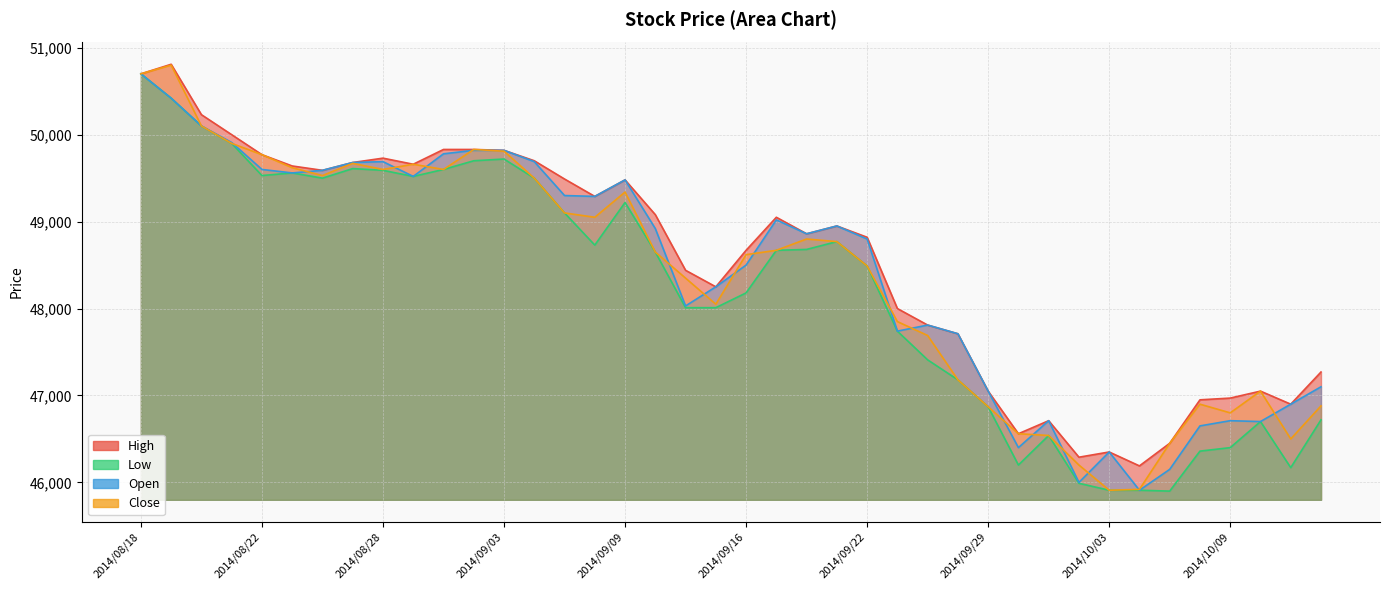

True or false: Close has a value of 68017 at 2014/10/02.

False